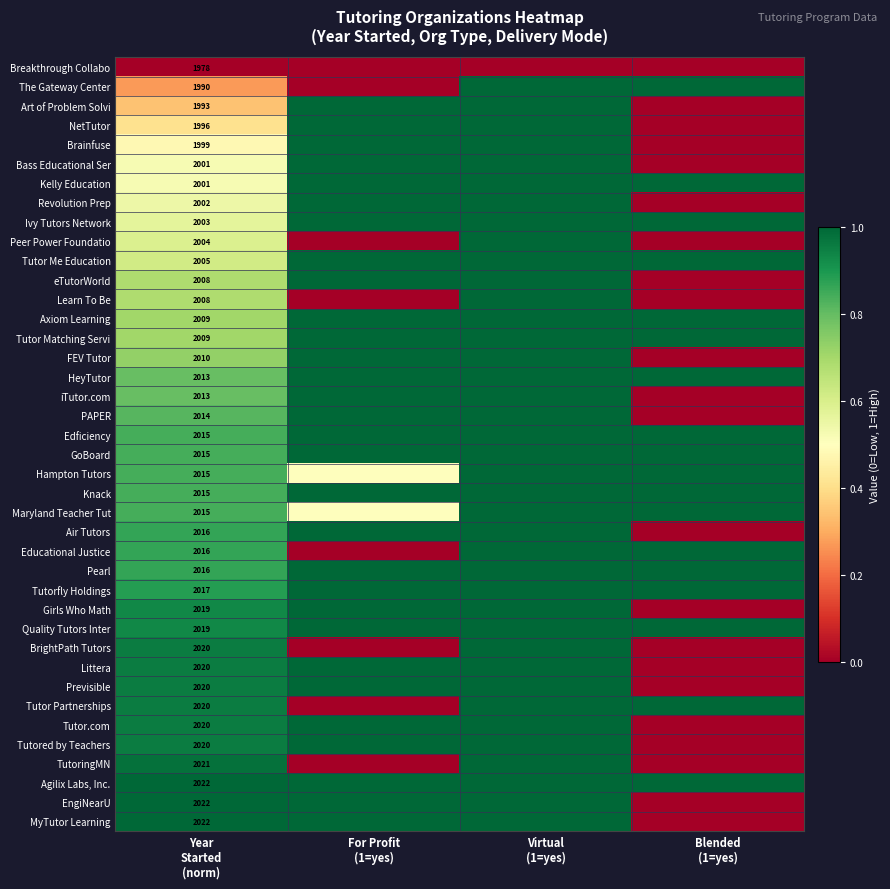

True or false: Tutor Matching Servi has a value of 1.4 at Blended (1=yes).

False